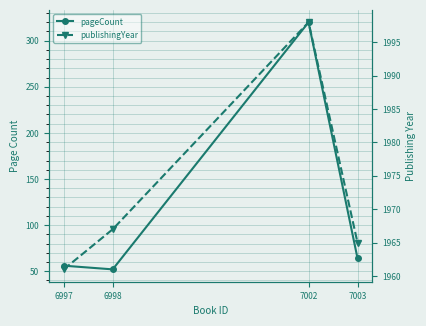

The pageCount series shows 89 at 6998. True or false?

False